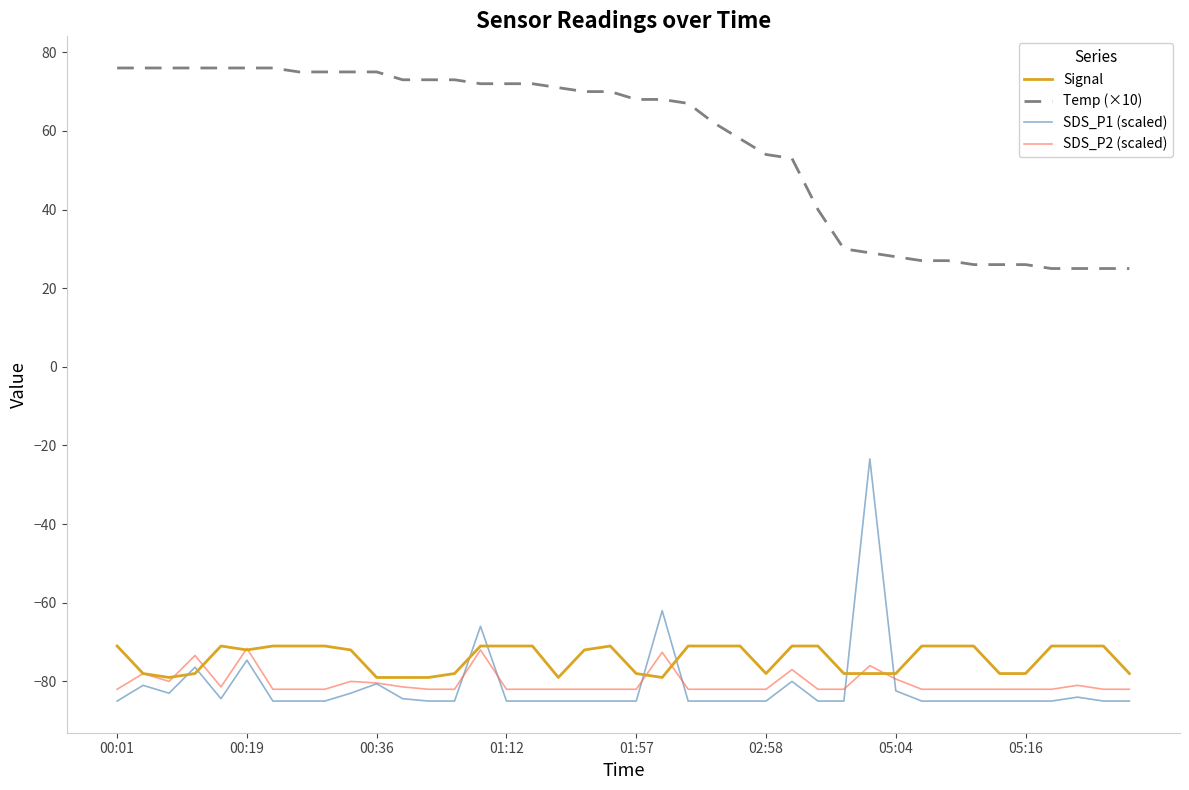

True or false: SDS_P2 (scaled) and Temp (×10) intersect in this chart.

False